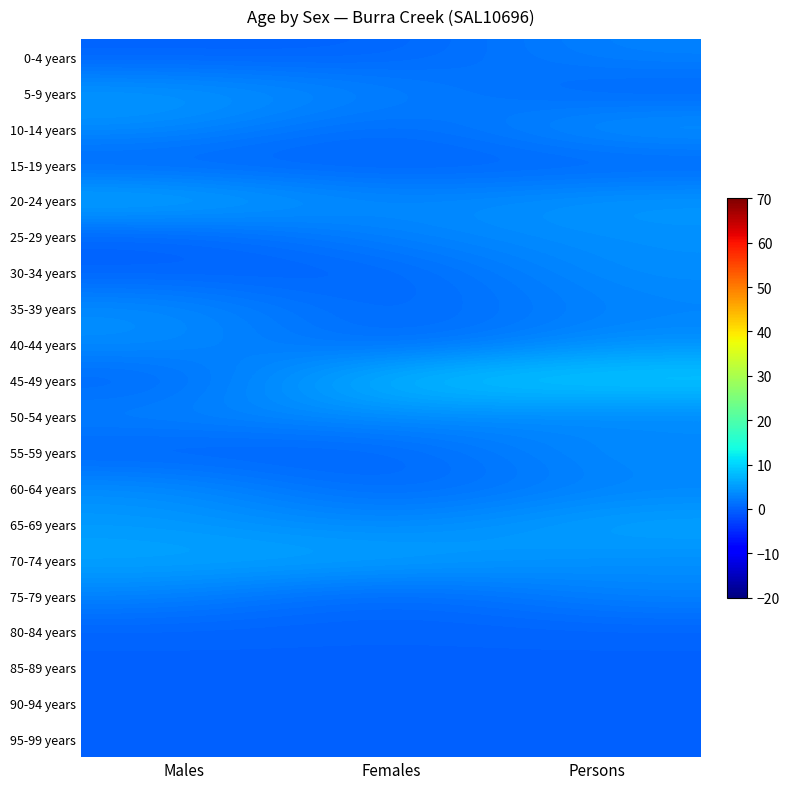

At how many categories does at least one series exceed 7?

2